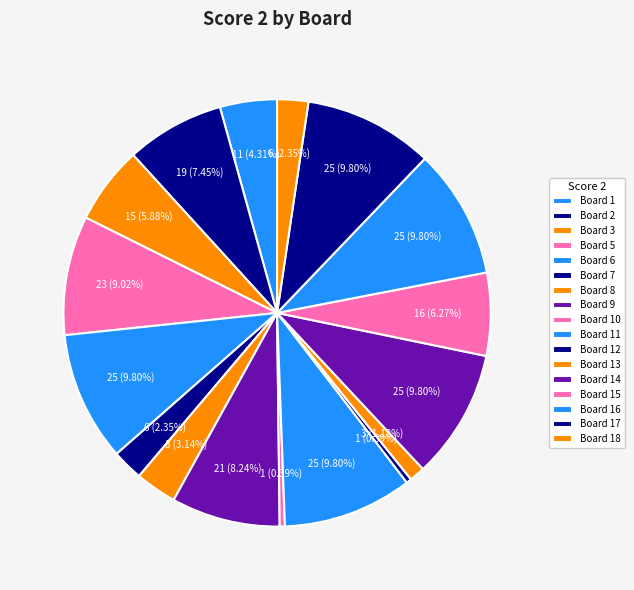

To the nearest percent, what portion does Board 17 represent?

10%